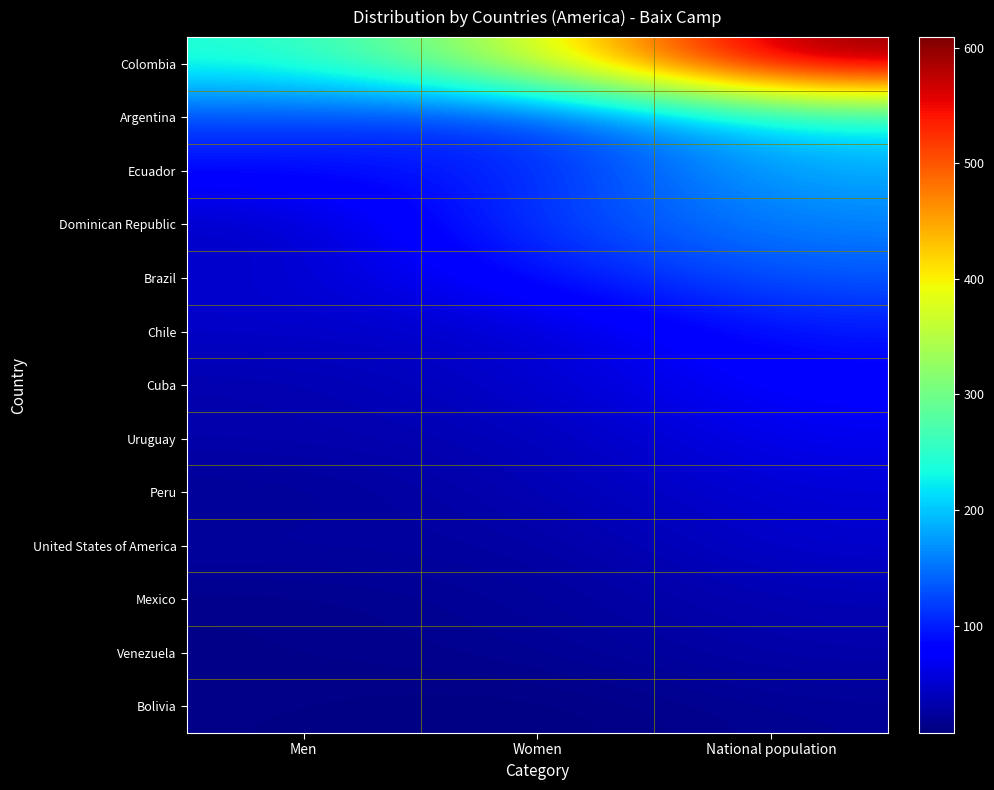

Which series changed the most between Women and National population?

Colombia